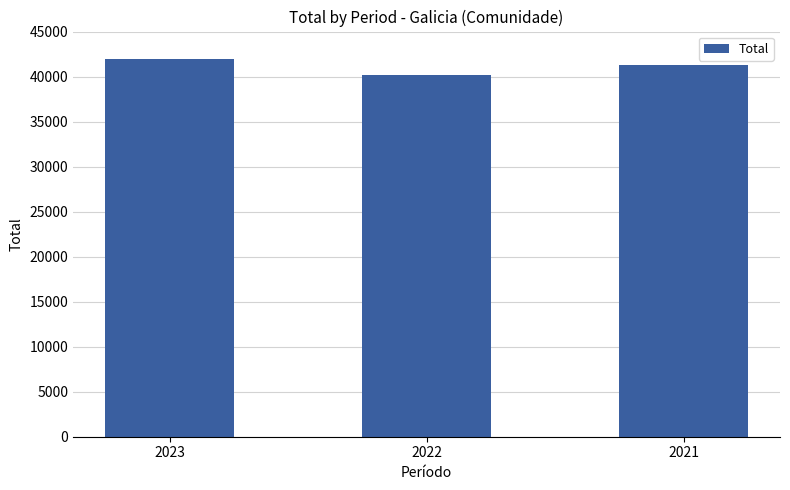

Reading left to right, what are all the values shown in this chart?

42005	40222	41283